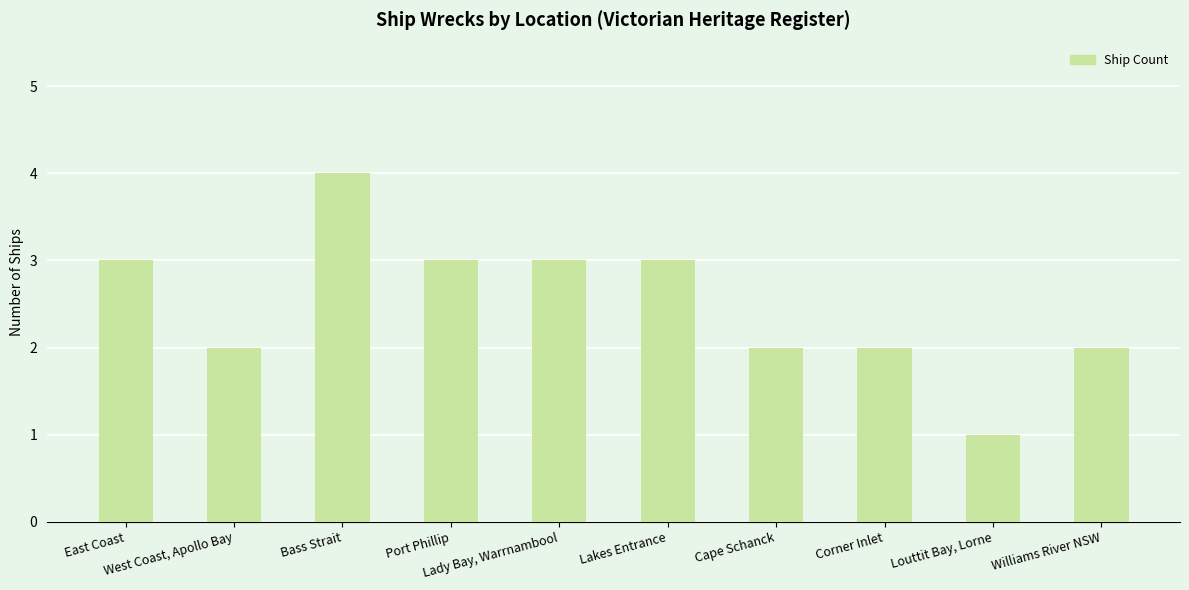

What is the label of the 8th bar from the left?

Corner Inlet